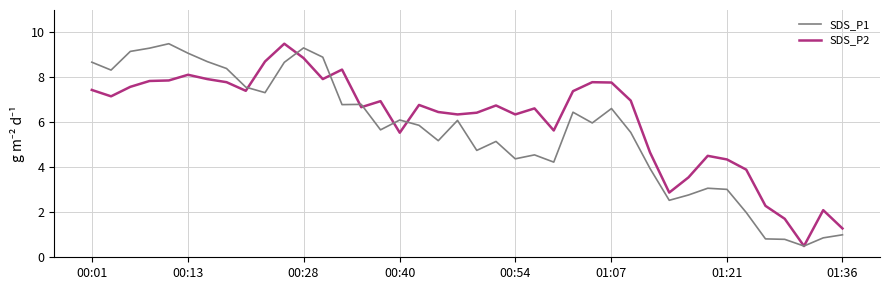

List the series in order of their overall mean, highest first.

SDS_P2, SDS_P1